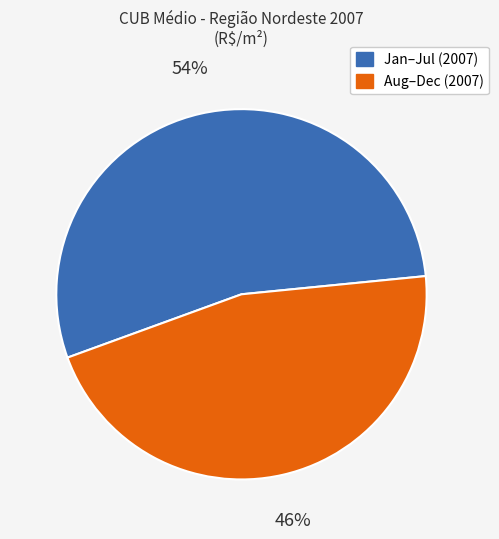

How many slices are in this pie chart?

2